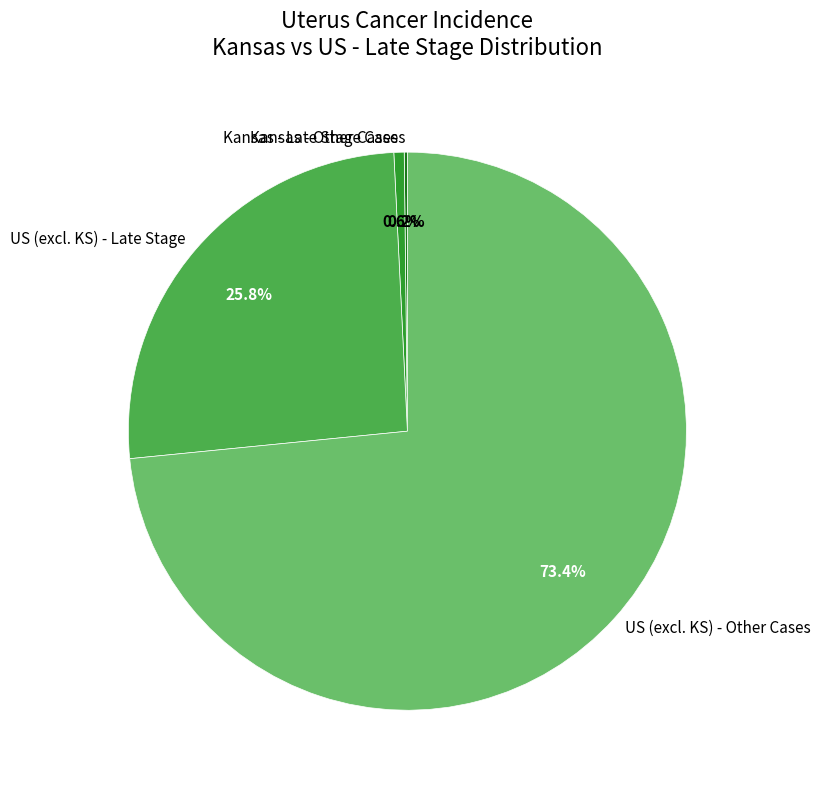

What is the largest slice in the pie chart?

US (excl. KS) - Other Cases